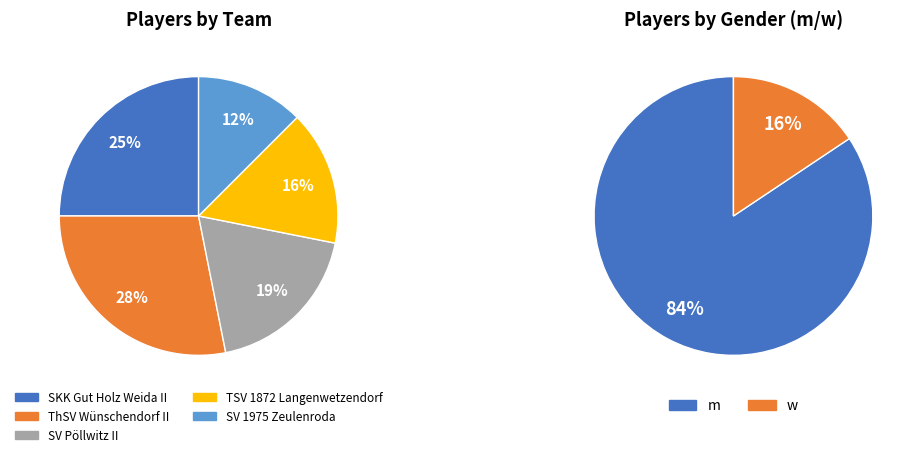

To the nearest percent, what portion does SV 1975 Zeulenroda represent?

12%